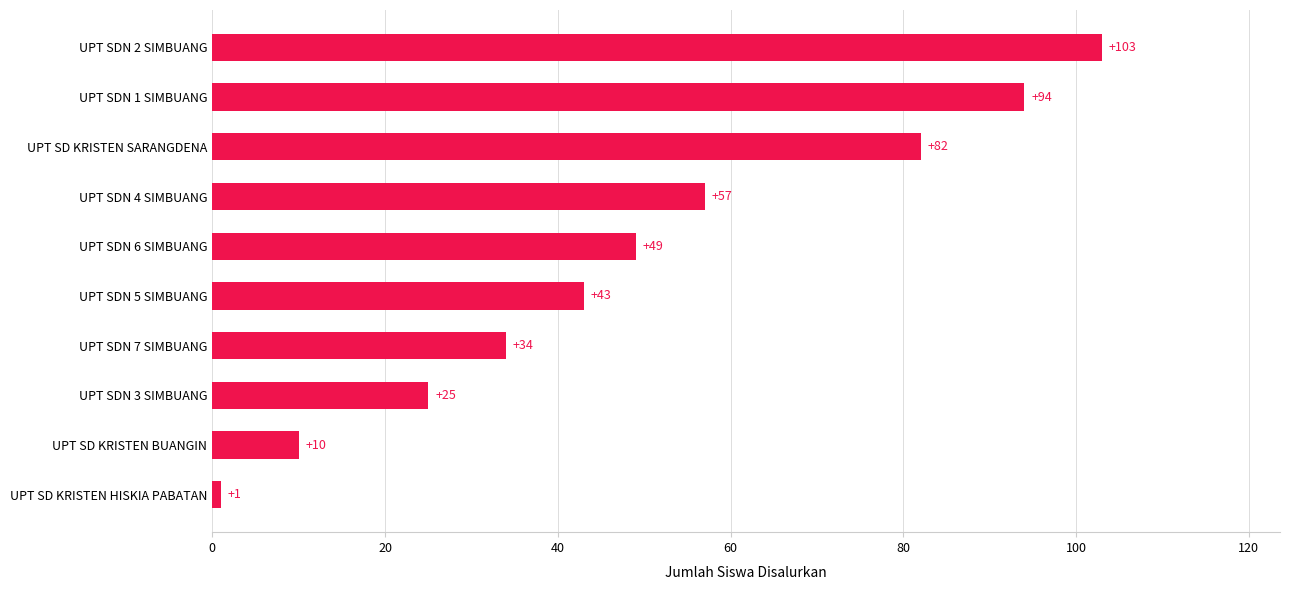

Does the chart contain any negative values?

No